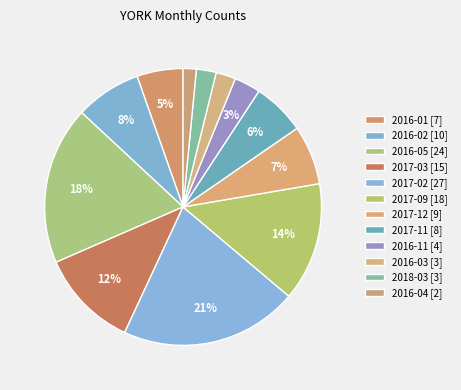

How many segments does this pie chart have?

12